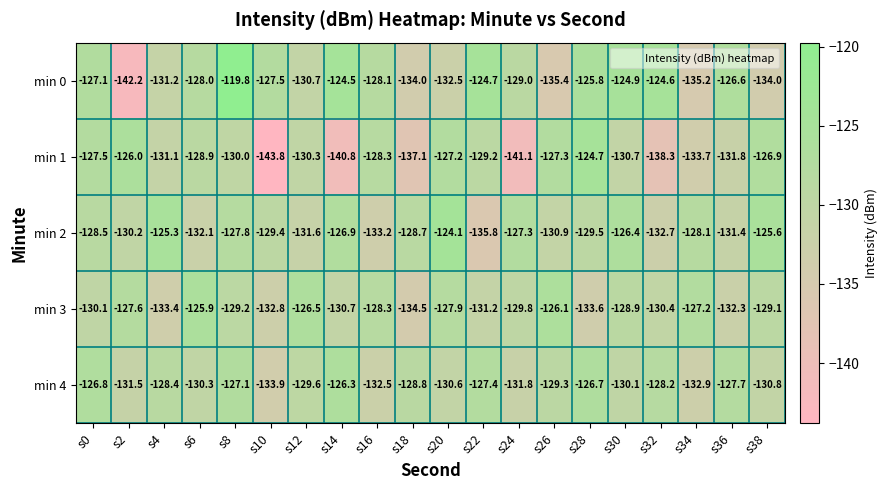

Which series has the largest range (max minus min)?

min 0